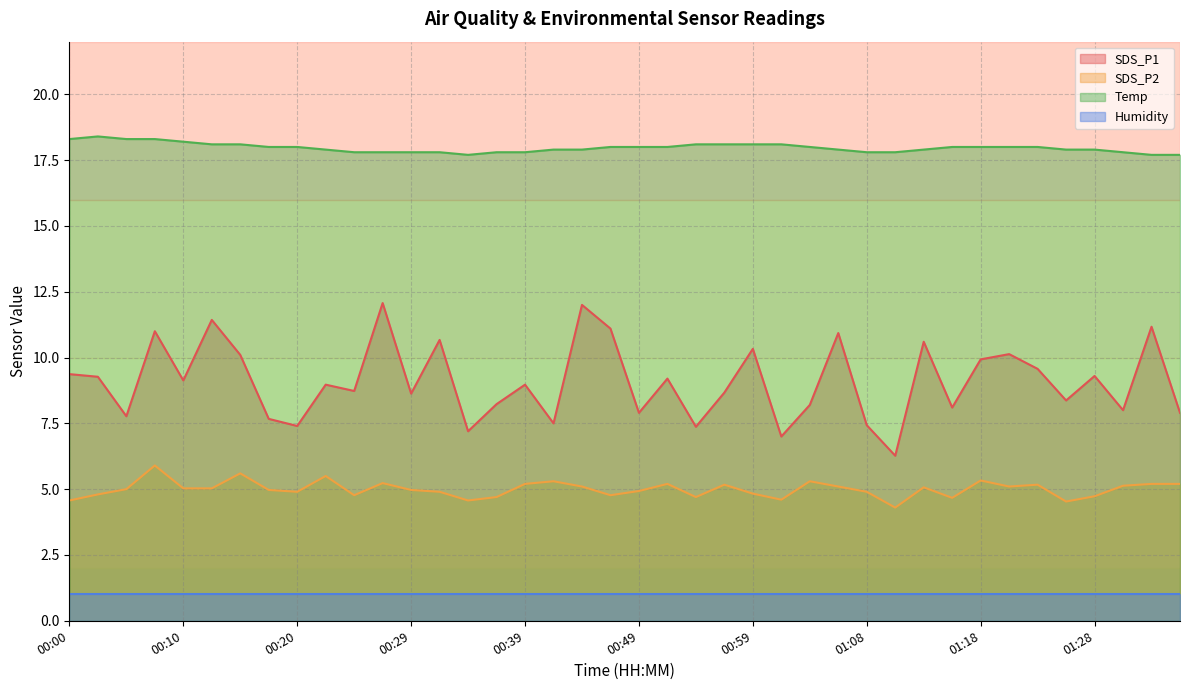

List the series in order of their peak value, lowest first.

Humidity, SDS_P2, SDS_P1, Temp